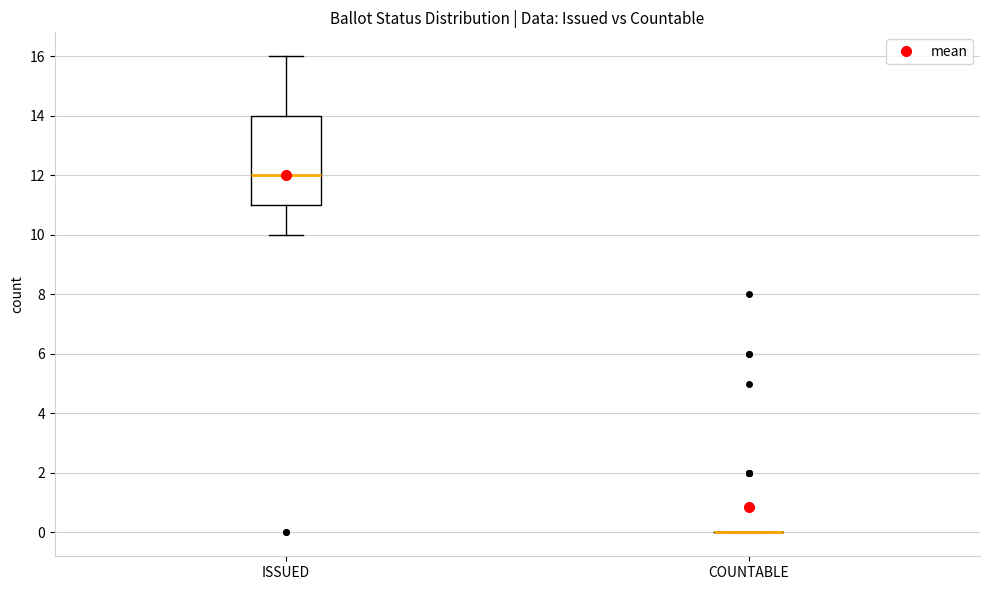

Reading left to right, transcribe this box plot: for each box, give where its median line is, the range the box spans, and where its two whiskers end, as read against the y-axis. The values are not printed on the chart, so give them approximately, as read against the axis.

ISSUED: median 12, box 11 to 14, whiskers 10 to 16
COUNTABLE: box collapsed to a line at 0, whiskers 0 to 0